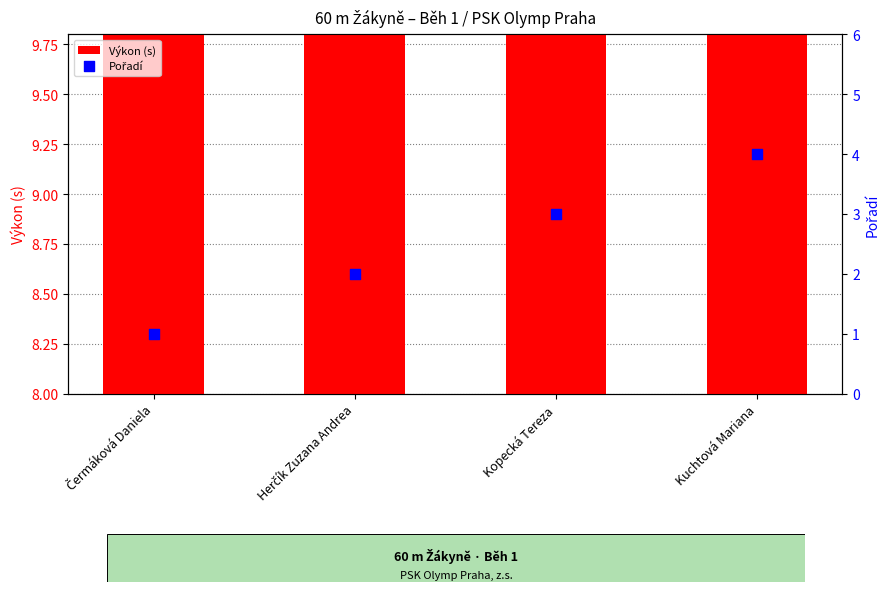

Which series has the widest spread of Y values?

Pořadí